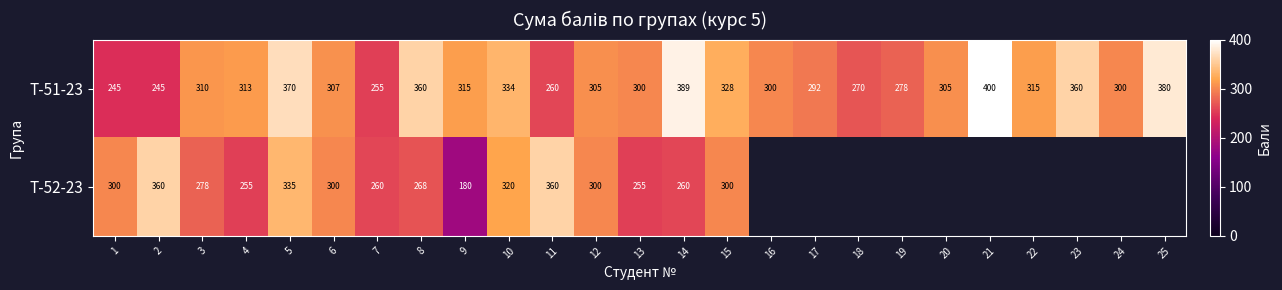

What is the difference between the second highest and minimum values in the Т-51-23 series?

144